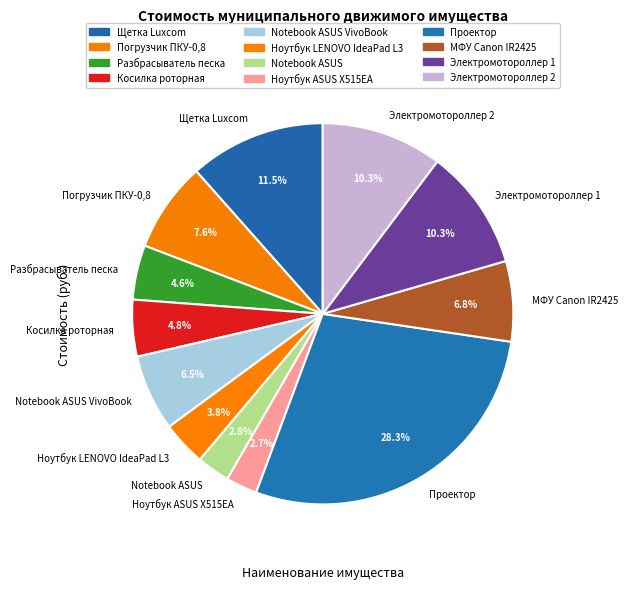

Combined, do Разбрасыватель песка and Электромотороллер 2 account for over 50%?

No